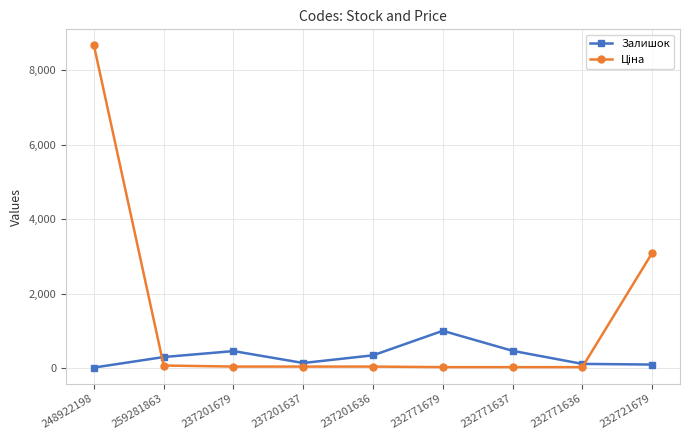

In Залишок, how many points are higher than both neighbors (excluding endpoints)?

2